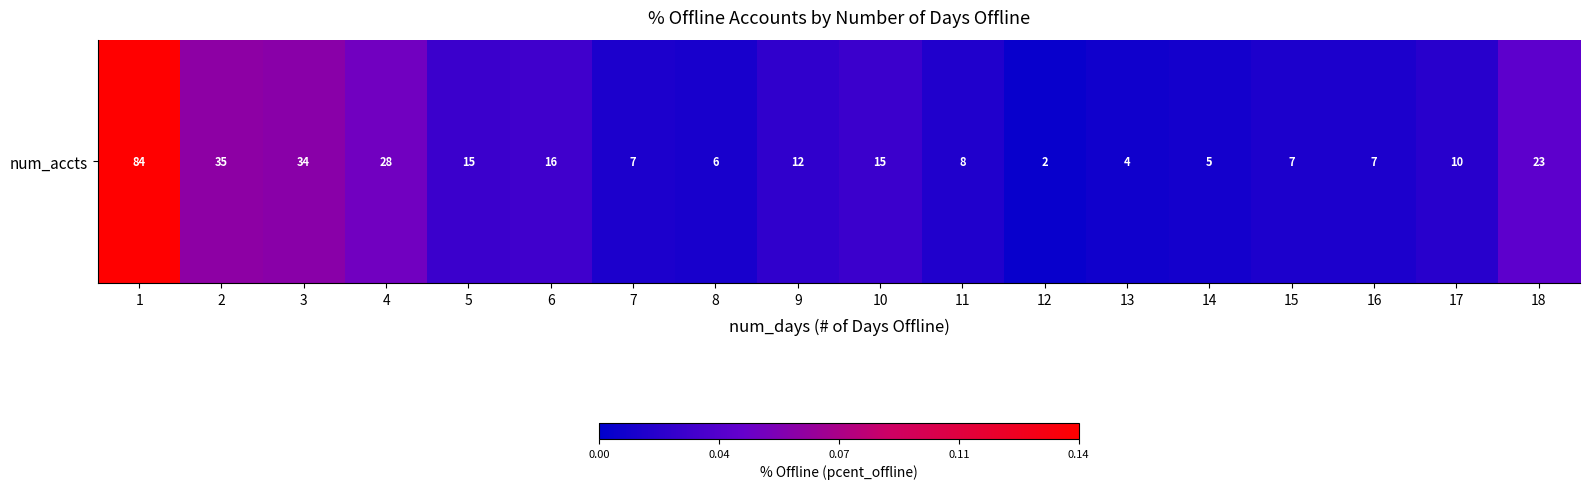

Reading right to left, extract all data points from this chart.

18=0.0	17=0.0	16=0.0	15=0.0	14=0.0	13=0.0	12=0.0	11=0.0	10=0.0	9=0.0	8=0.0	7=0.0	6=0.0	5=0.0	4=0.0	3=0.1	2=0.1	1=0.1